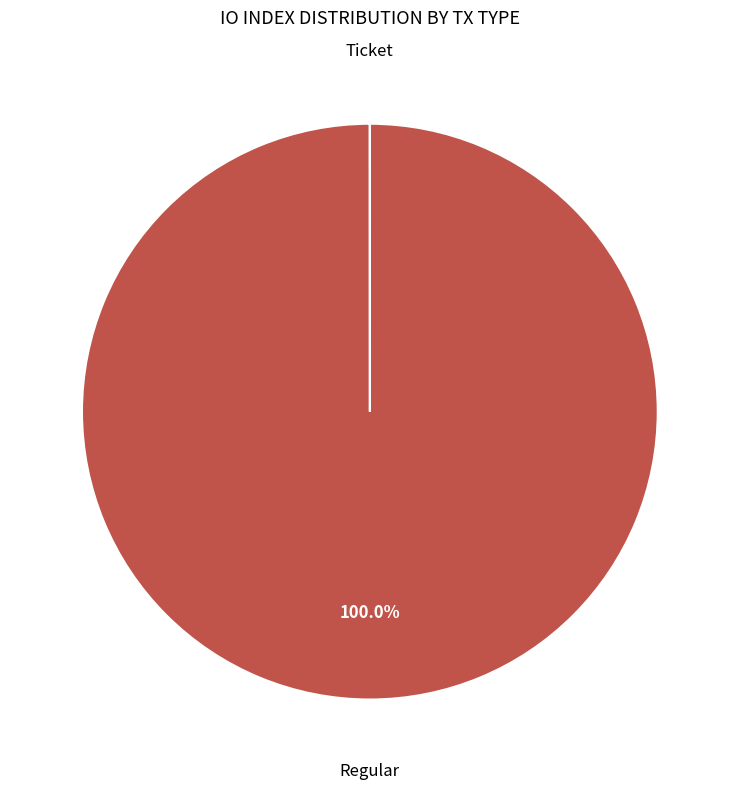

Is there any slice that represents more than half of the pie?

Yes